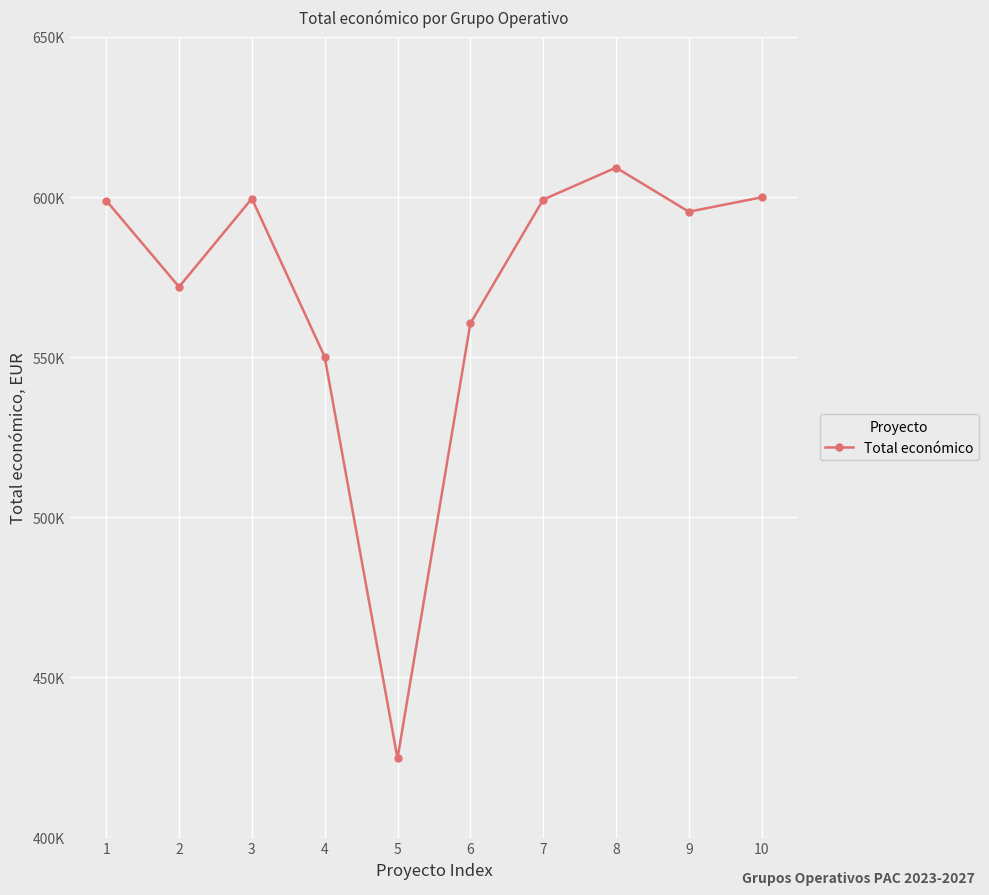

Reading left to right, extract all data points from this chart.

598909	571965	599540	550111	424720	560529	599211	609206	595436	599927